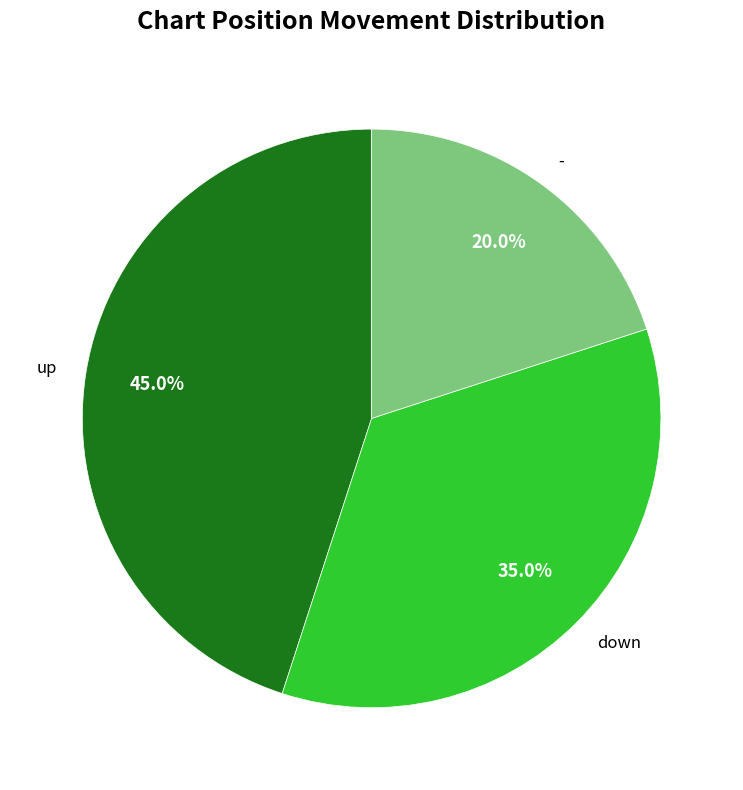

What percentage is the down slice, to the nearest percent?

35%